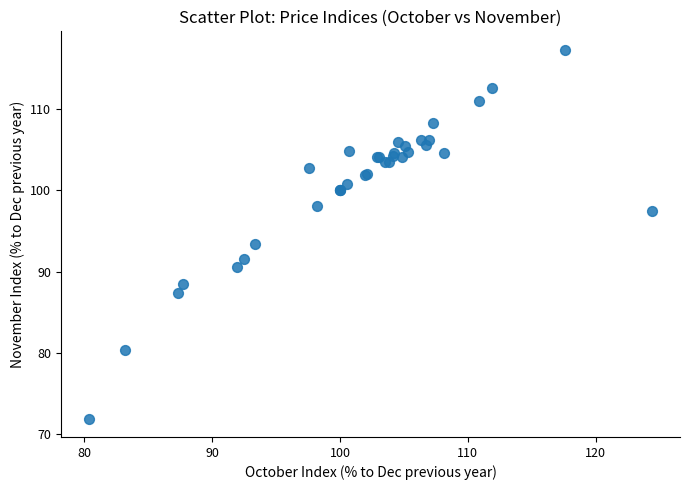

What Y value in the scatter plot is closest to 94?

93.4